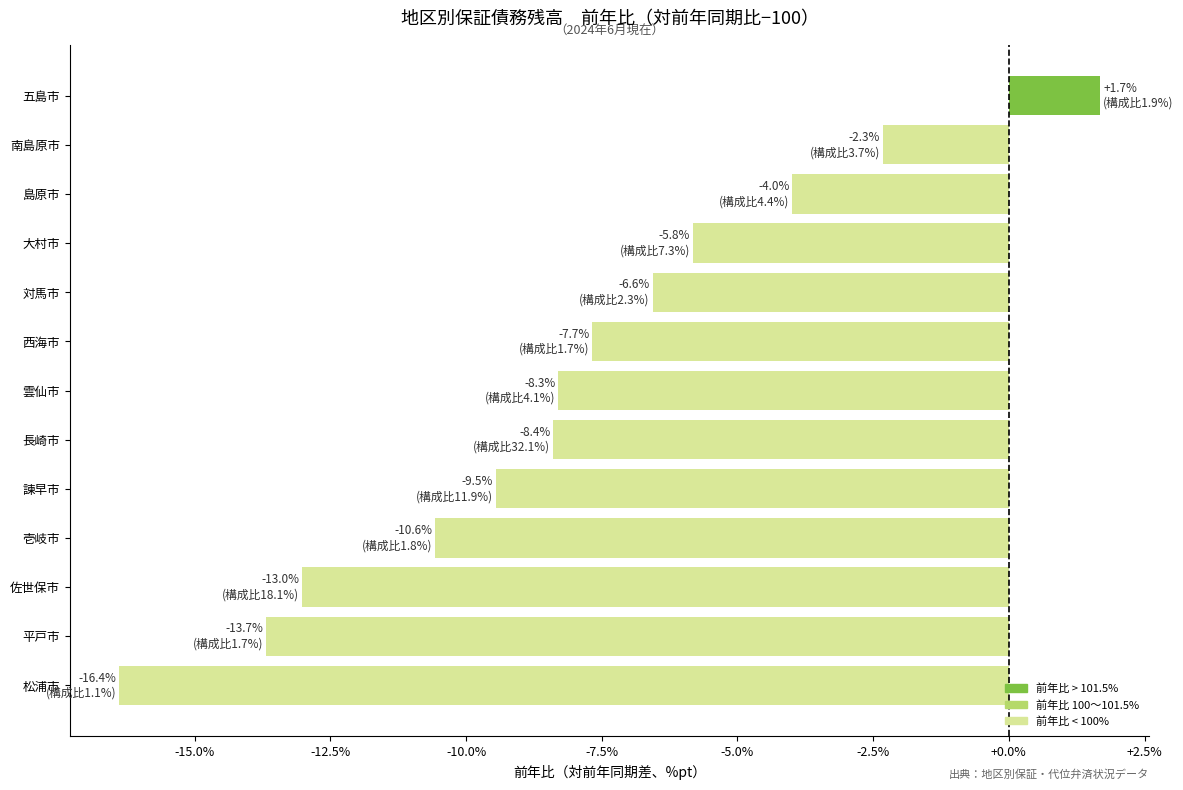

Is it true that the value at 五島市 is 0.9?

False